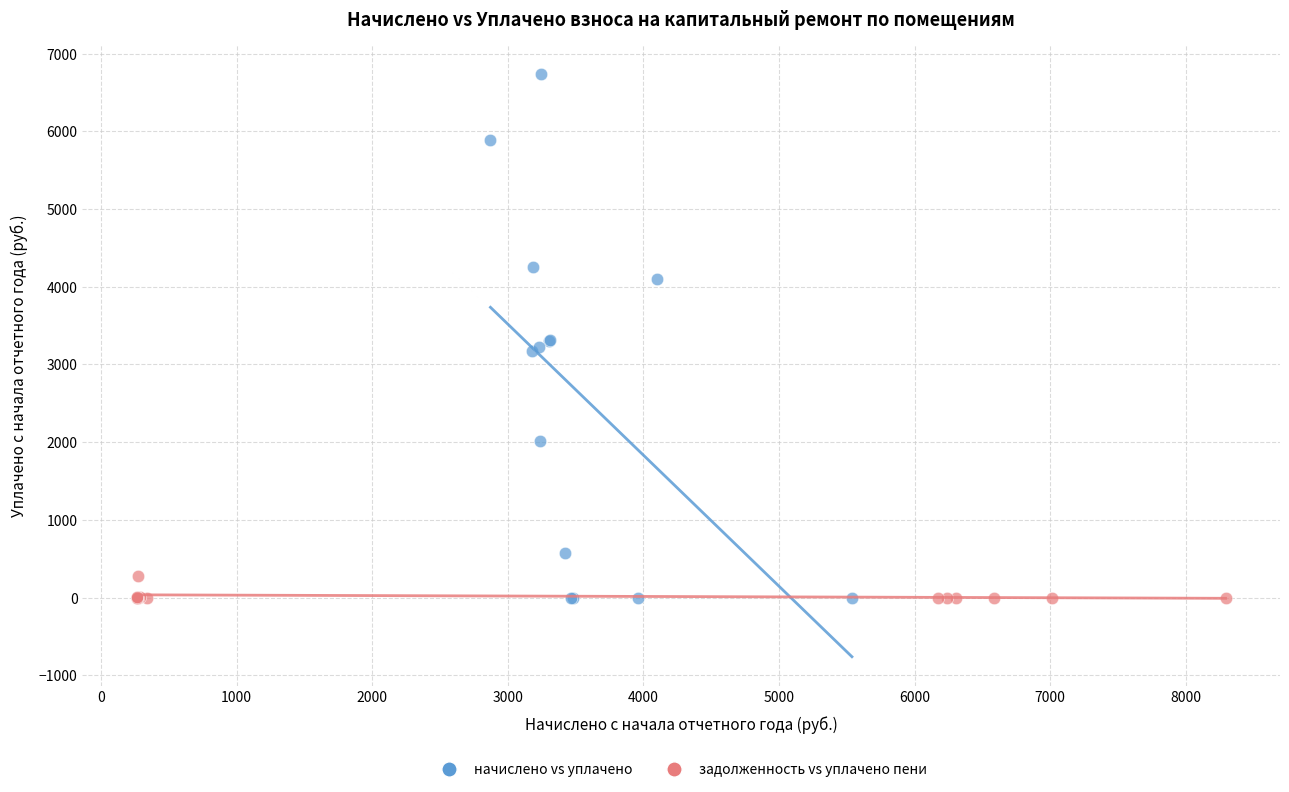

Which series has the largest Y range (max minus min)?

начислено vs уплачено